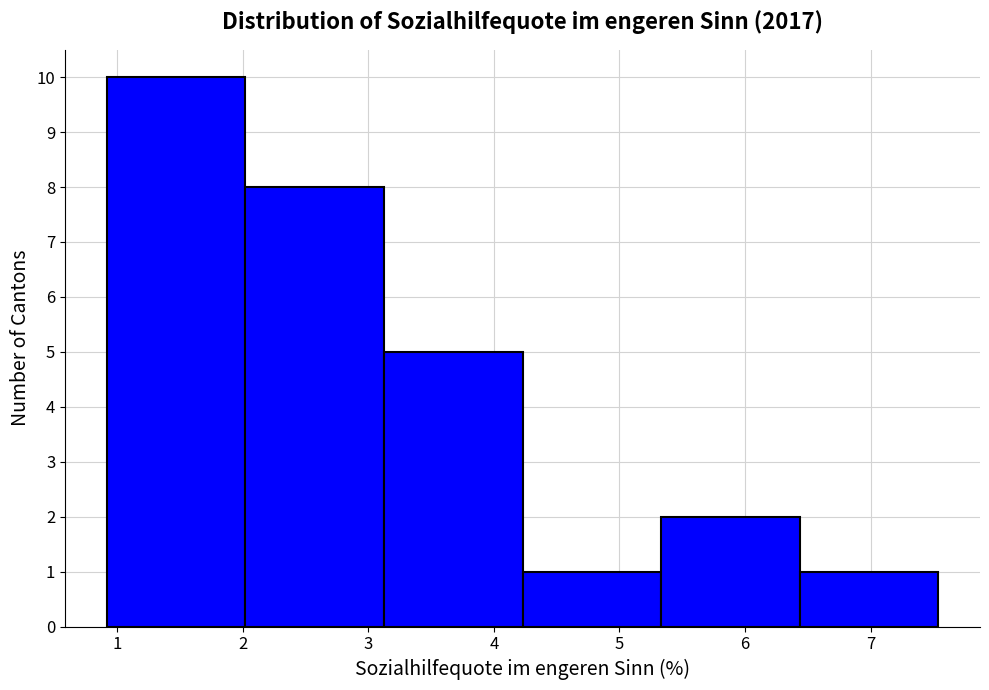

Which range on the x-axis has the tallest bar?

0.9 to 2.0